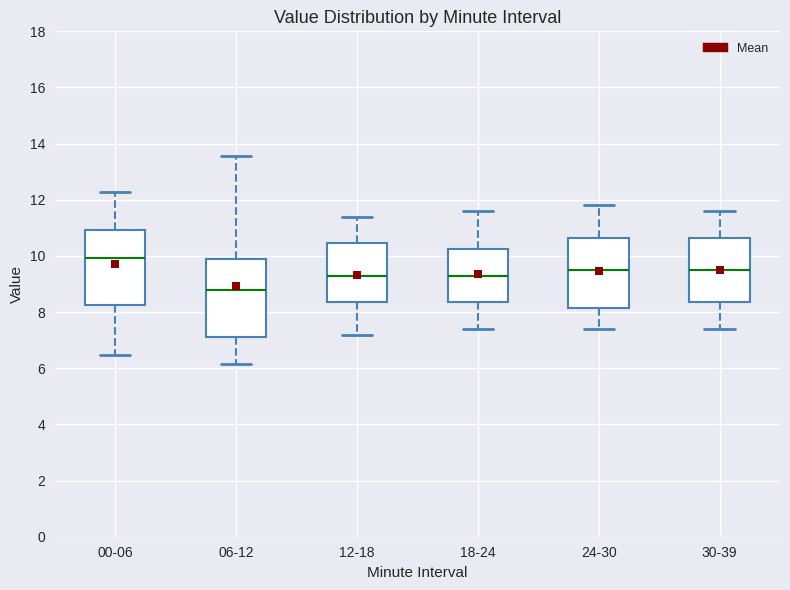

Where does the lower whisker of the box for 24-30 end on the y-axis? The values are not printed on the chart, so give them approximately, as read against the axis.

7.4